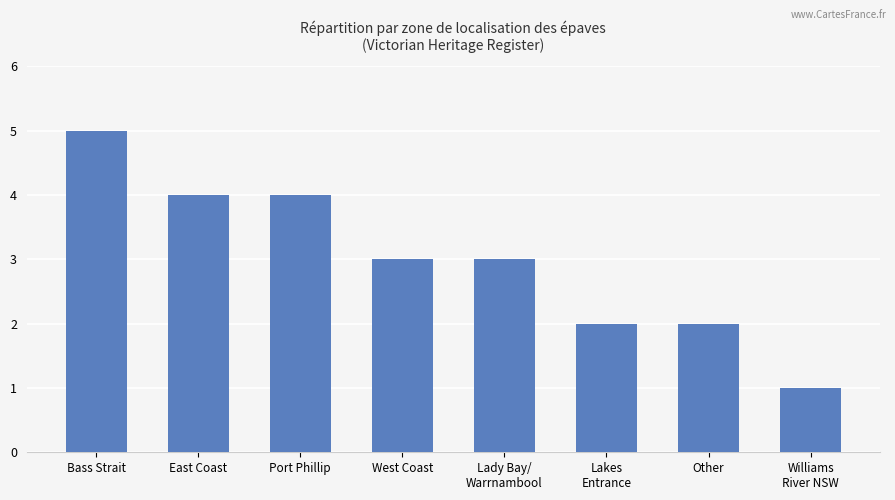

What is the difference between the maximum and minimum values?

4